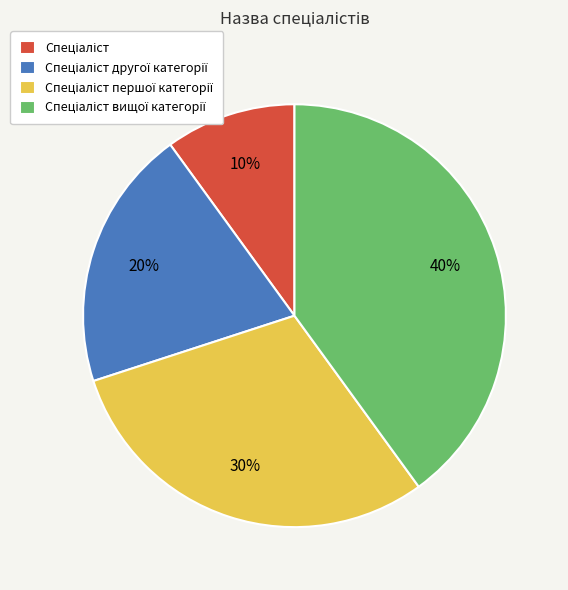

Is there any slice that represents more than half of the pie?

No